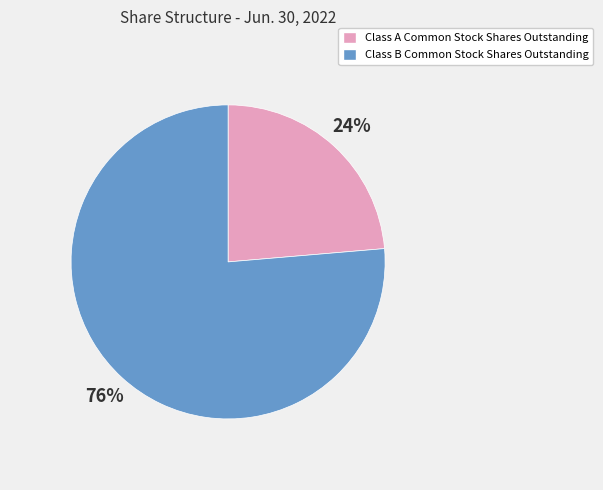

How many slices are in this pie chart?

2